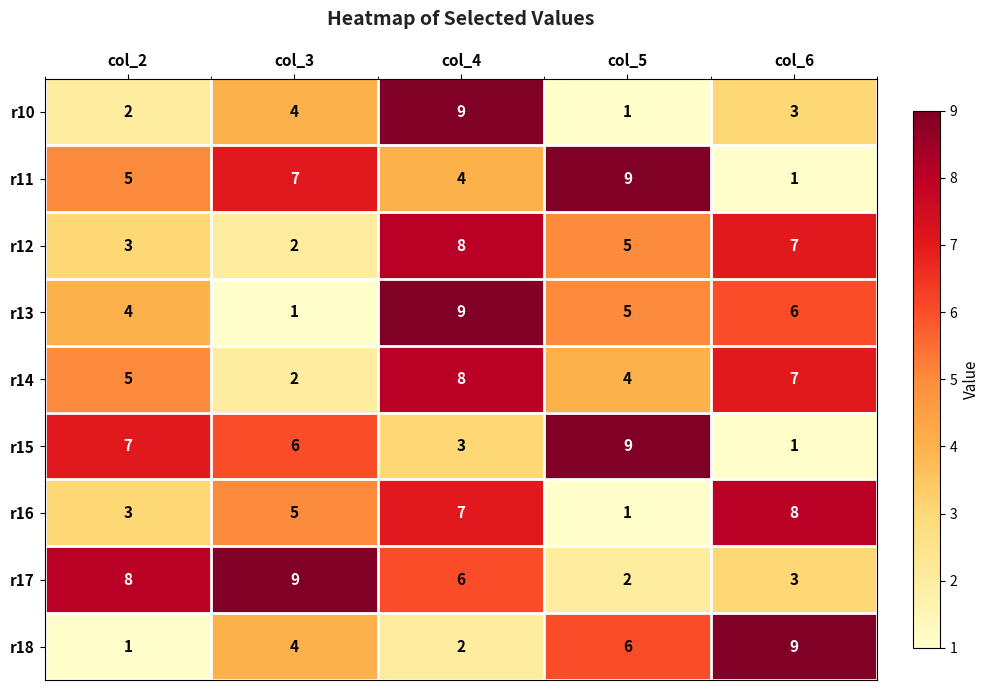

What is the difference between the highest and lowest values at col_6?

8